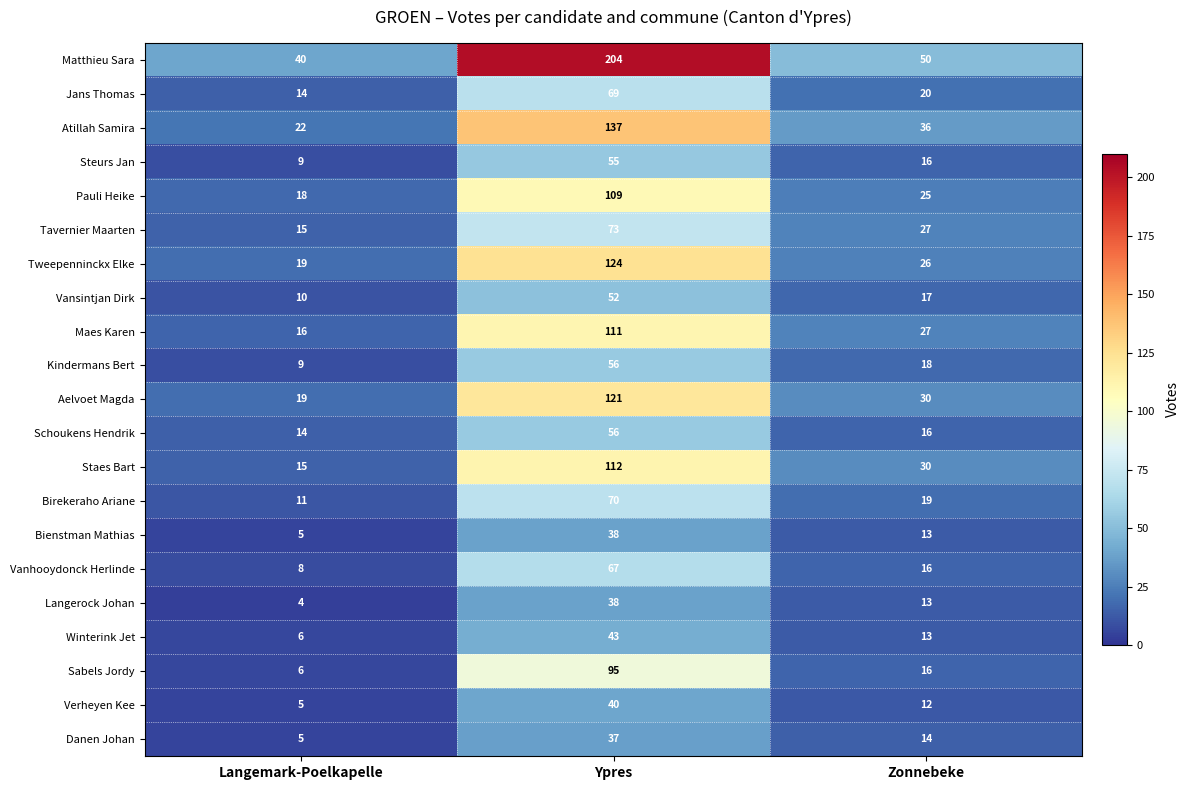

What is the greatest value displayed?

204